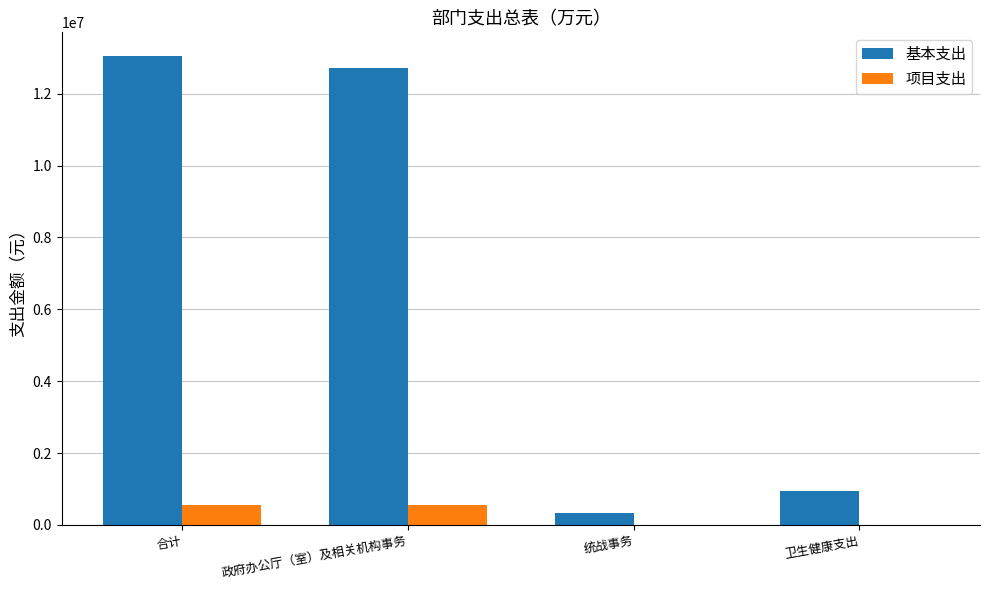

True or false: 基本支出 has a value of 12727036 at 政府办公厅（室）及相关机构事务.

True